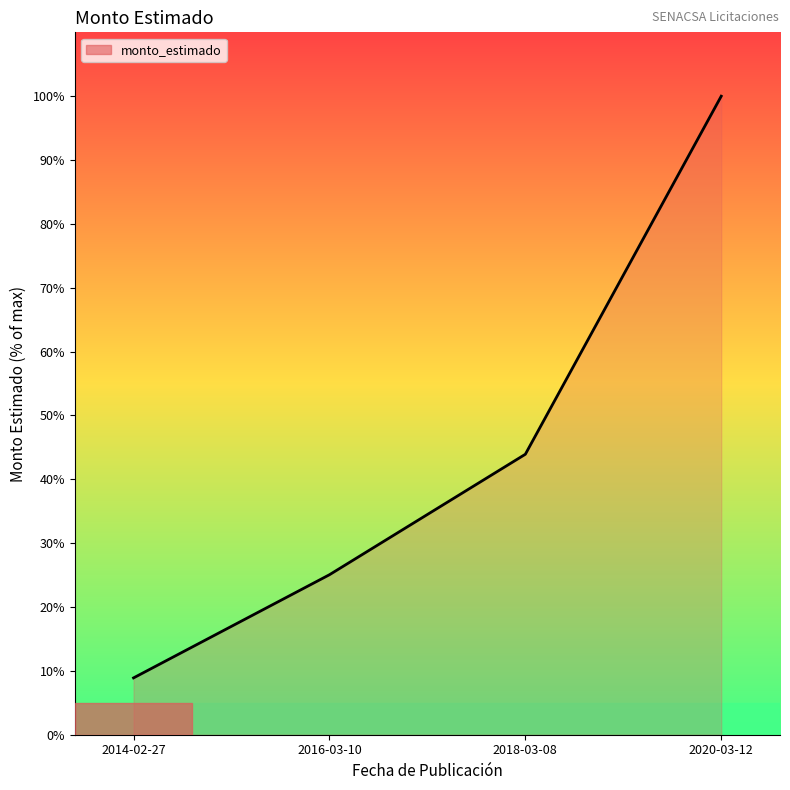

What is the sum of all values?

177.9